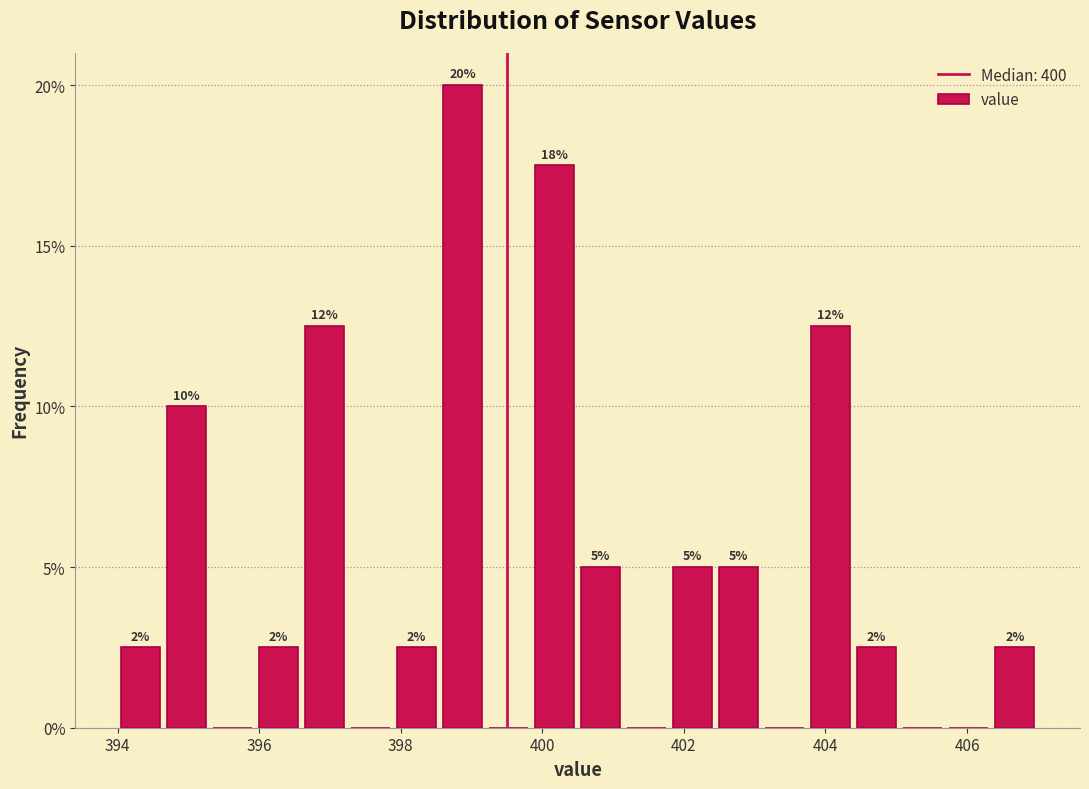

Around what value on the x-axis is the tallest bar? Give the approximate position of its centre, as read against the axis.

398.8